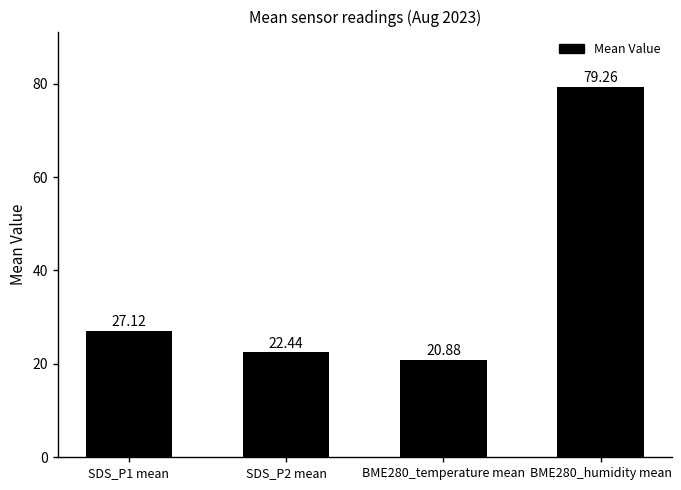

The chart shows a value of 22.4 at SDS_P2 mean. True or false?

True